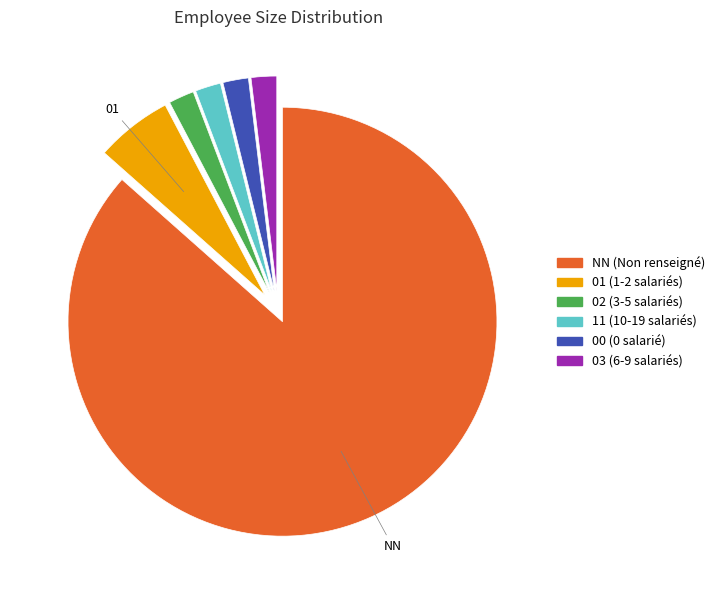

Which slice is the largest?

NN (Non renseigné)